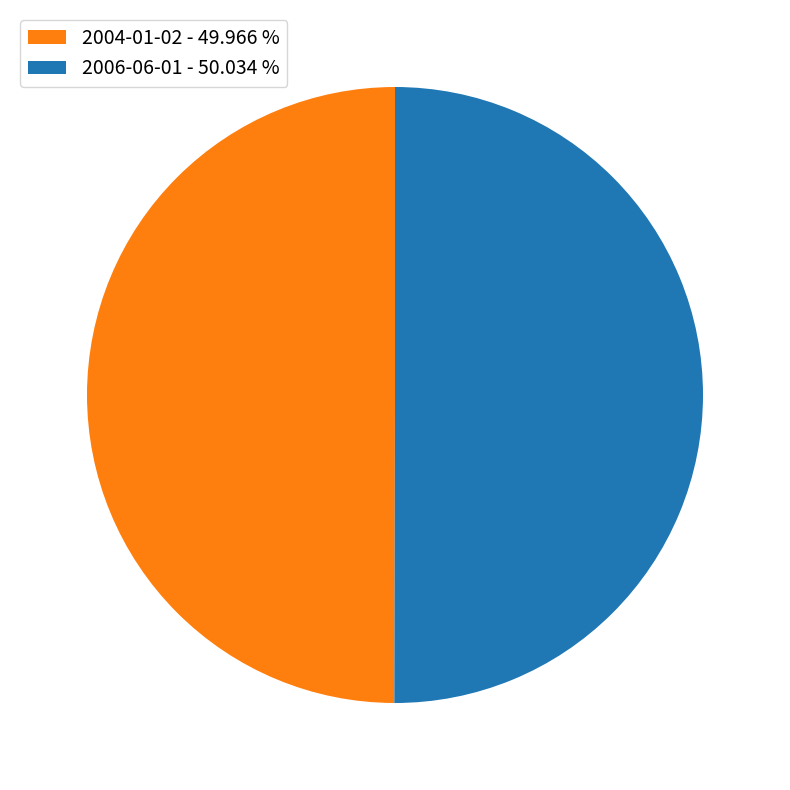

Is the sum of 2004-01-02 - 49.966 % and 2006-06-01 - 50.034 % greater than half?

Yes